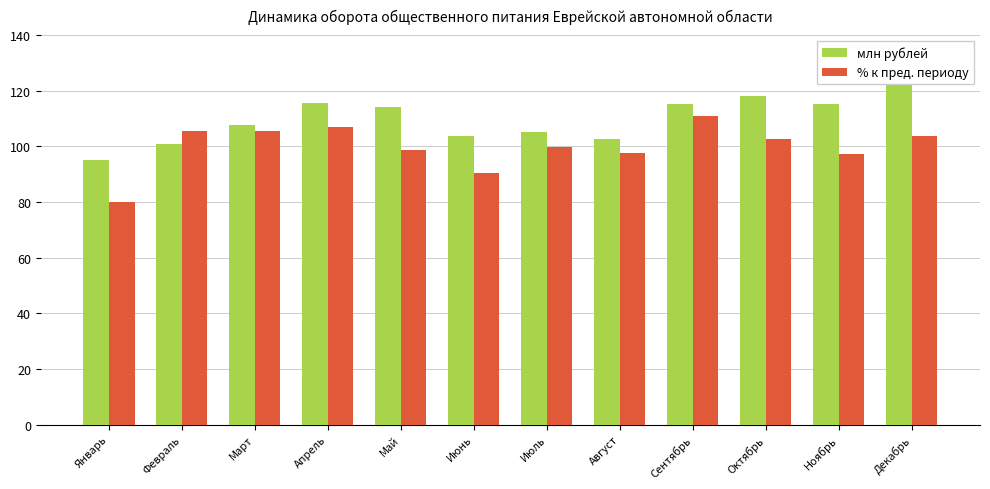

What is the label of the 8th bar from the left?

Август